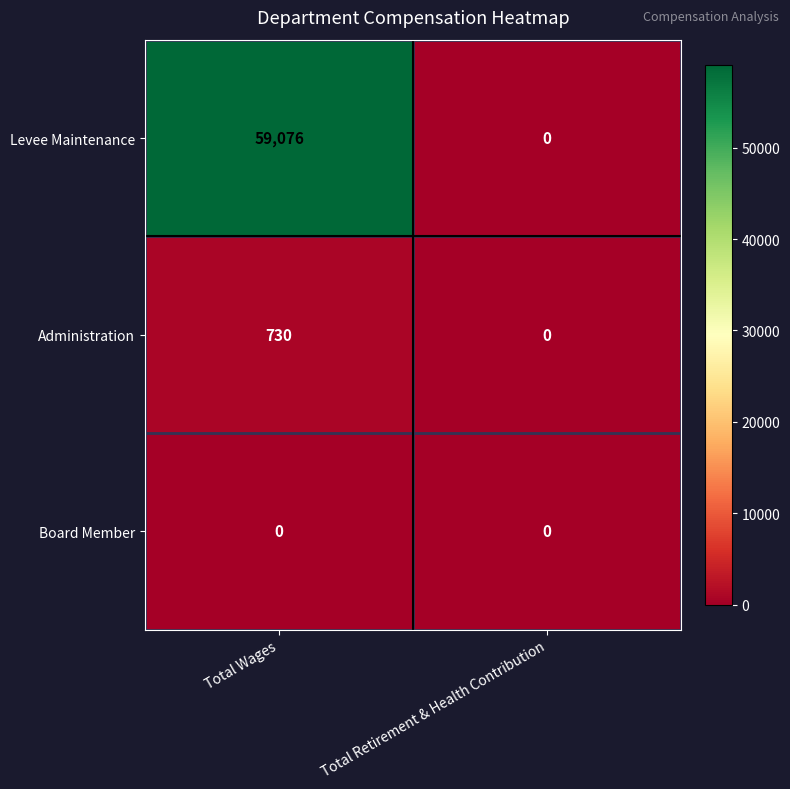

Which series has the largest total across all categories?

Levee Maintenance